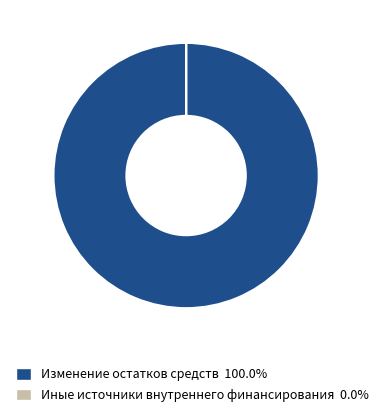

What is the largest slice in the pie chart?

Изменение остатков средств